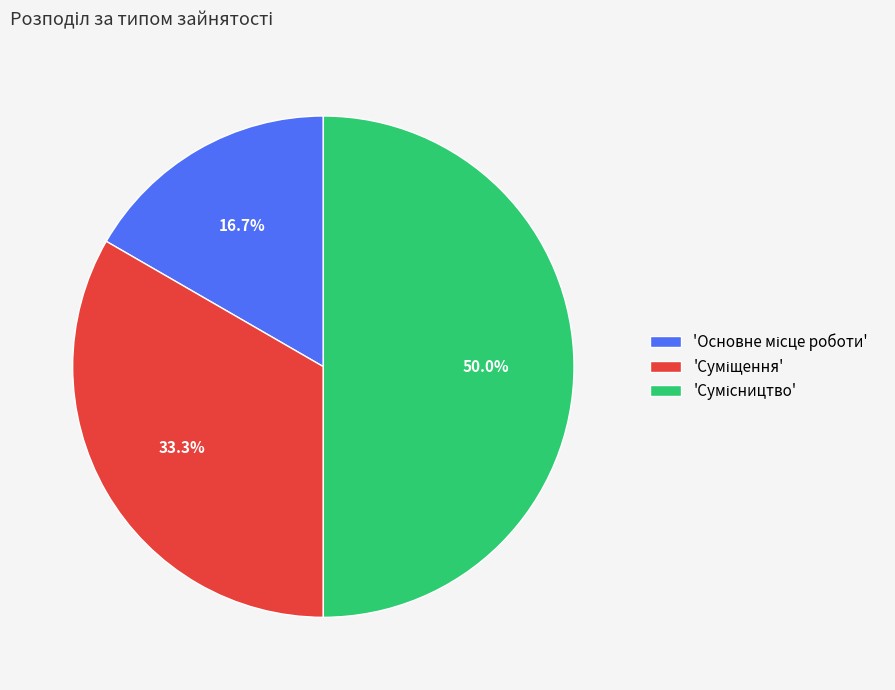

How many slices are in this pie chart?

3